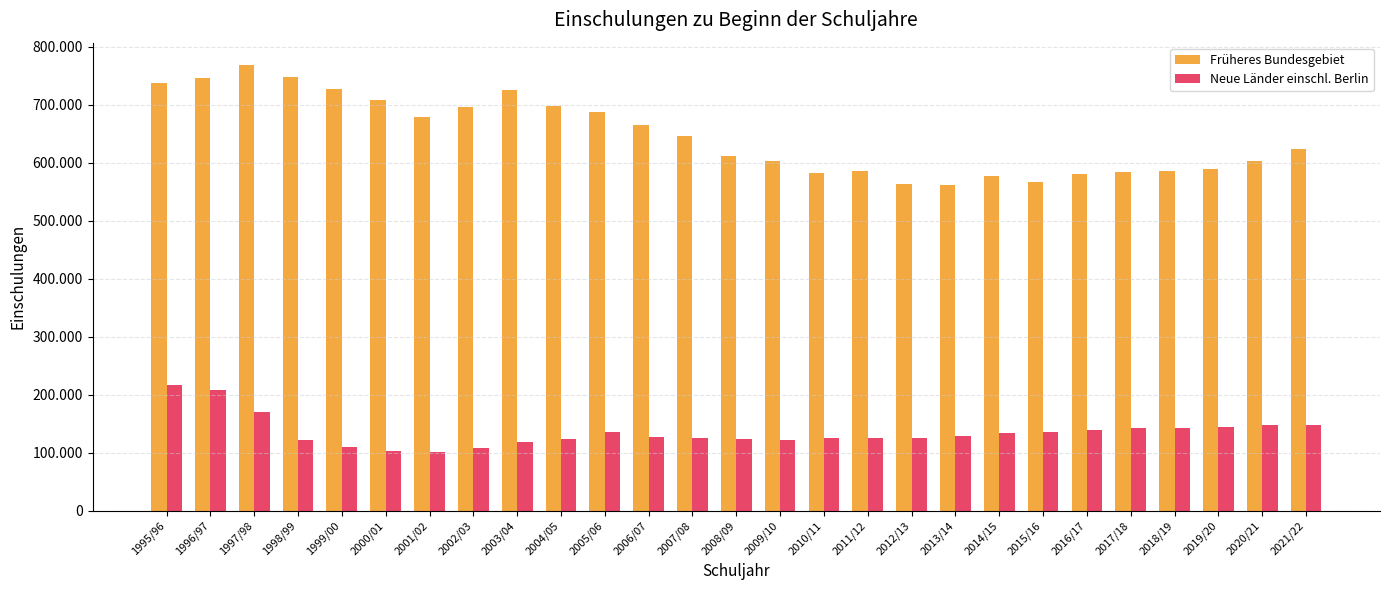

What are all the series names shown in the legend?

Früheres Bundesgebiet, Neue Länder einschl. Berlin